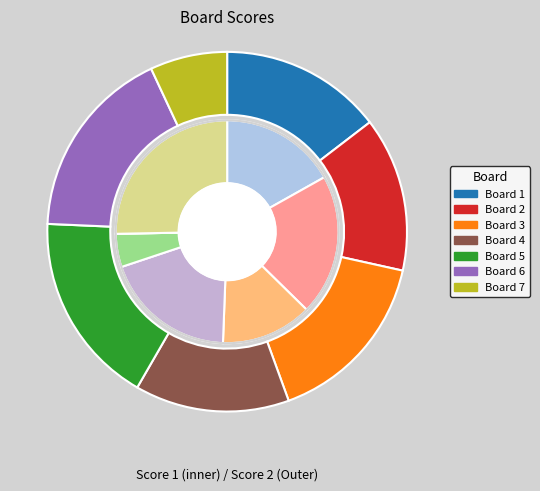

Approximately how many times larger is the value at 4 compared to 2?

0.9